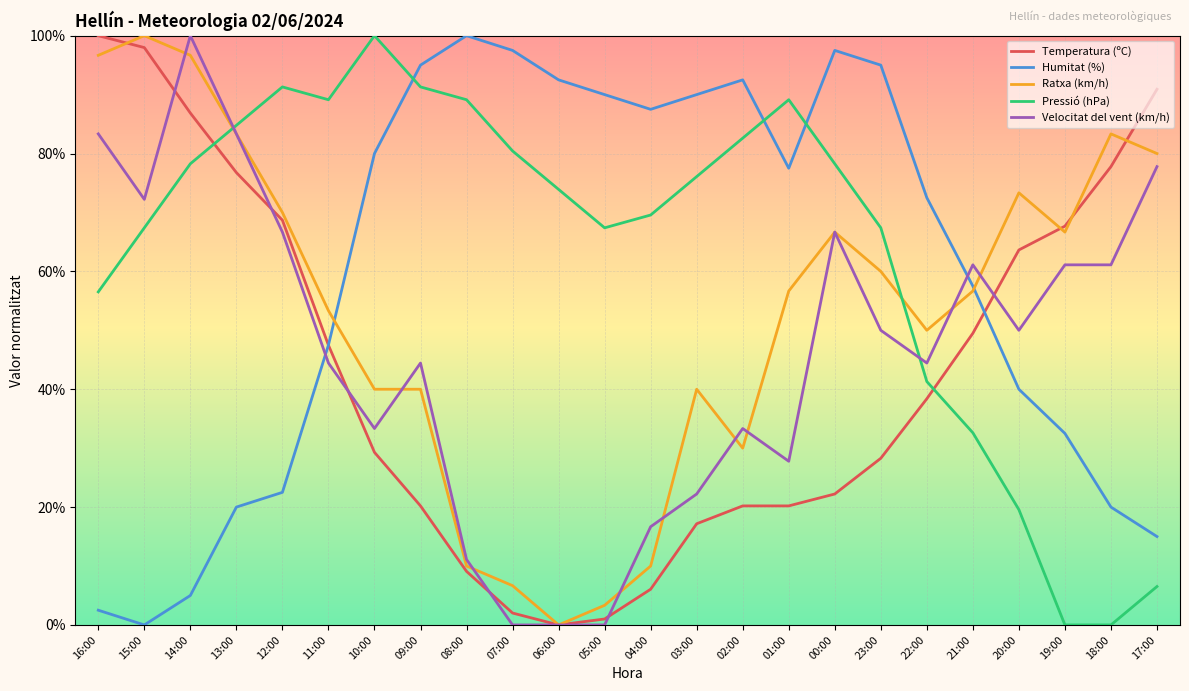

What are all the series names shown in the legend?

Temperatura (ºC), Humitat (%), Ratxa (km/h), Pressió (hPa), Velocitat del vent (km/h)